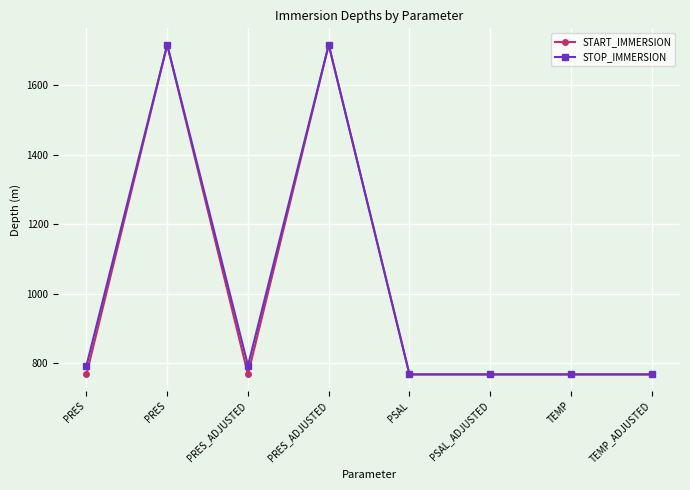

What is the lowest value of the START_IMMERSION series?

768.1